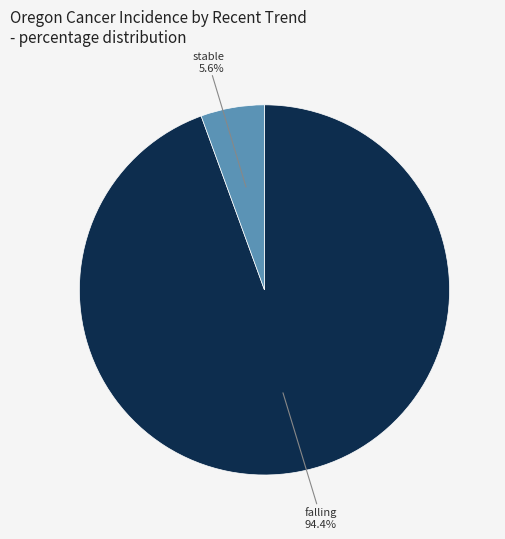

To the nearest percent, what is the difference between the largest and smallest slice percentages?

89%